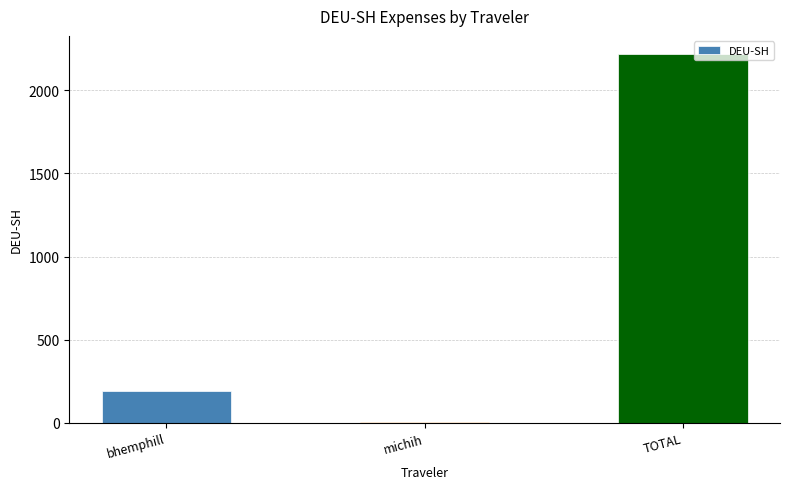

True or false: the data shows 2216.4 at TOTAL.

True